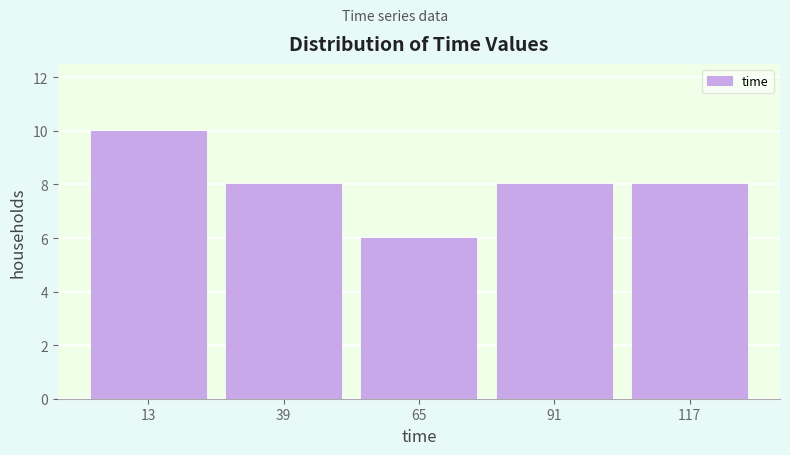

Reading left to right, transcribe this chart: for each bar, give the range it covers on the x-axis and its height. Neither the bar edges nor the heights are printed on the chart, so give them approximately, as read against the axes.

0 to 25: 10
25 to 50: 8
50 to 80: 6
80 to 105: 8
105 to 130: 8